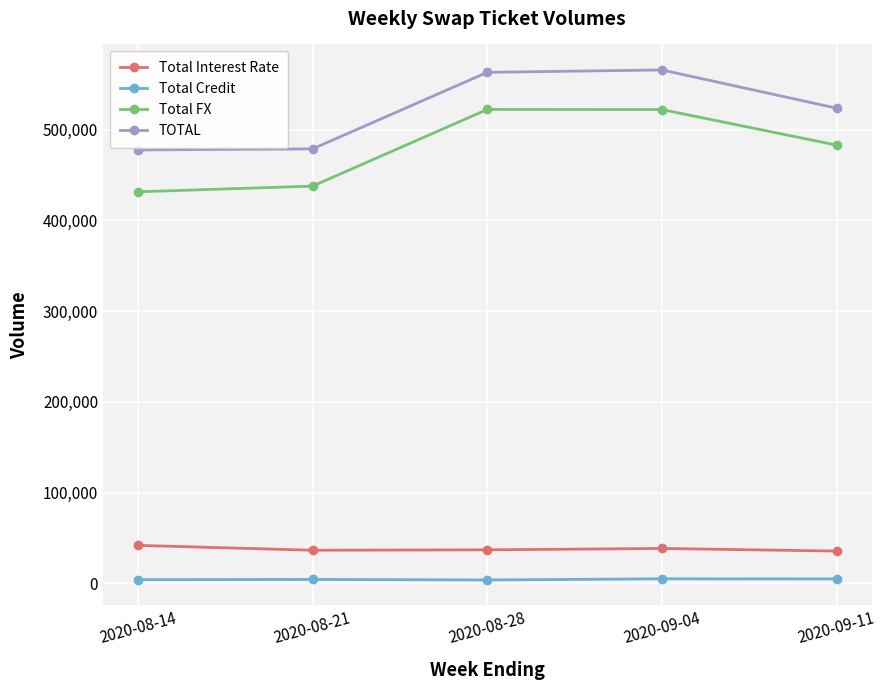

What is the approximate value of Total Interest Rate at 2020-09-04, to the nearest 50?

38550